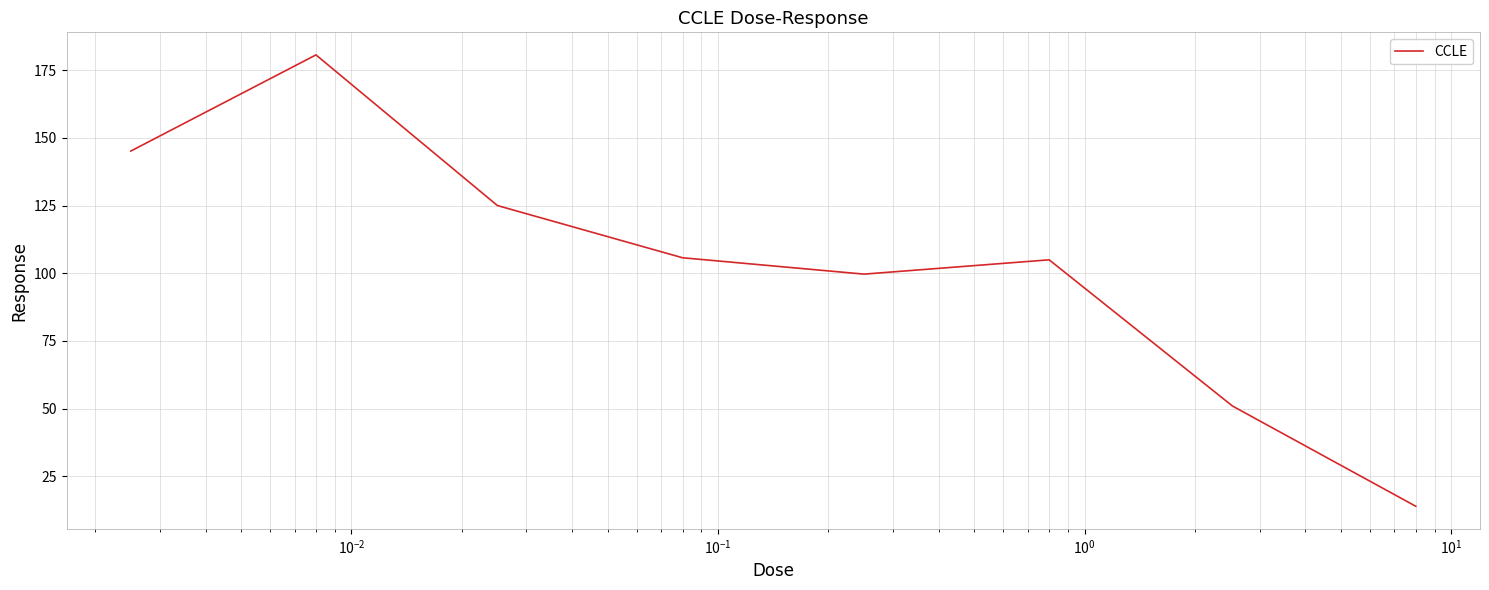

How many interior local peaks (higher than both neighbors) does the data have?

2